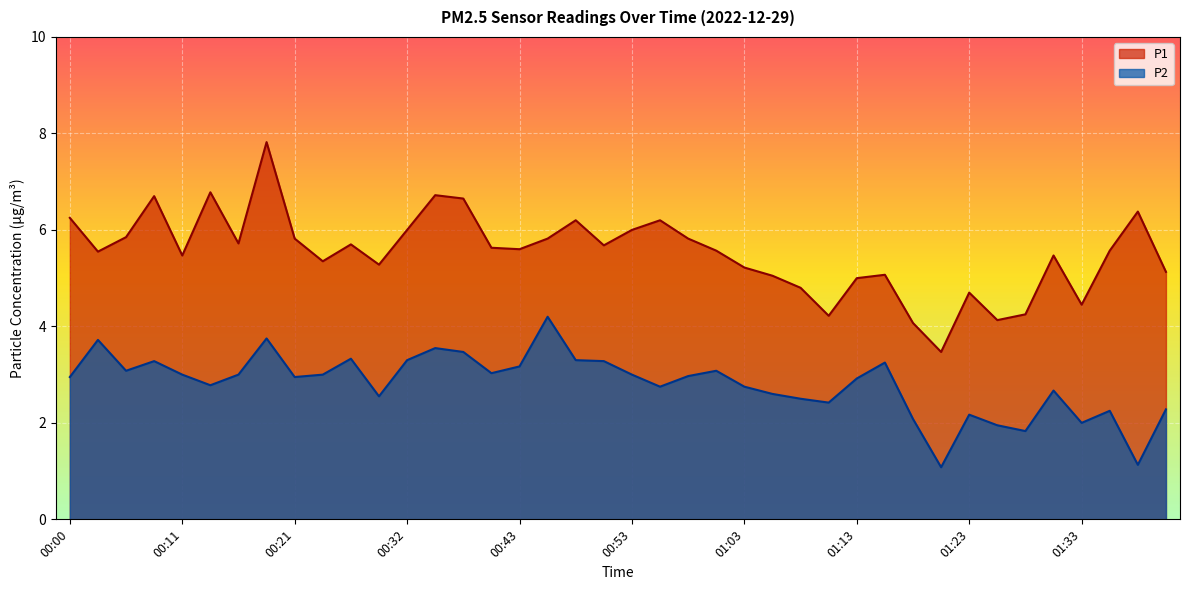

True or false: P1 and P2 intersect in this chart.

False